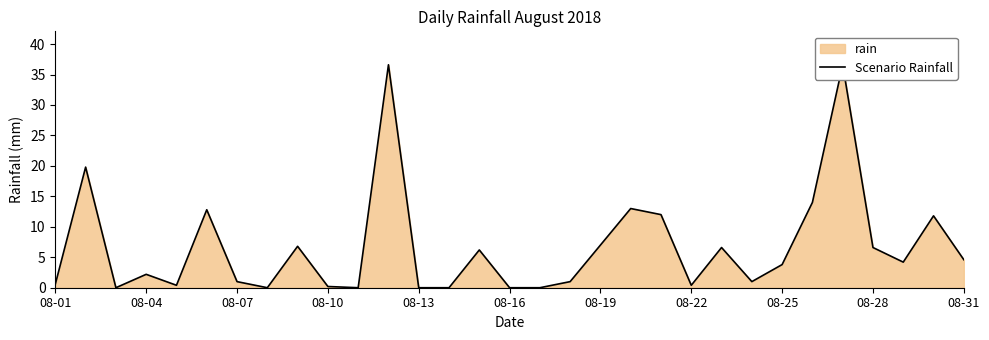

What is the value of the 23rd point from the left?

6.6